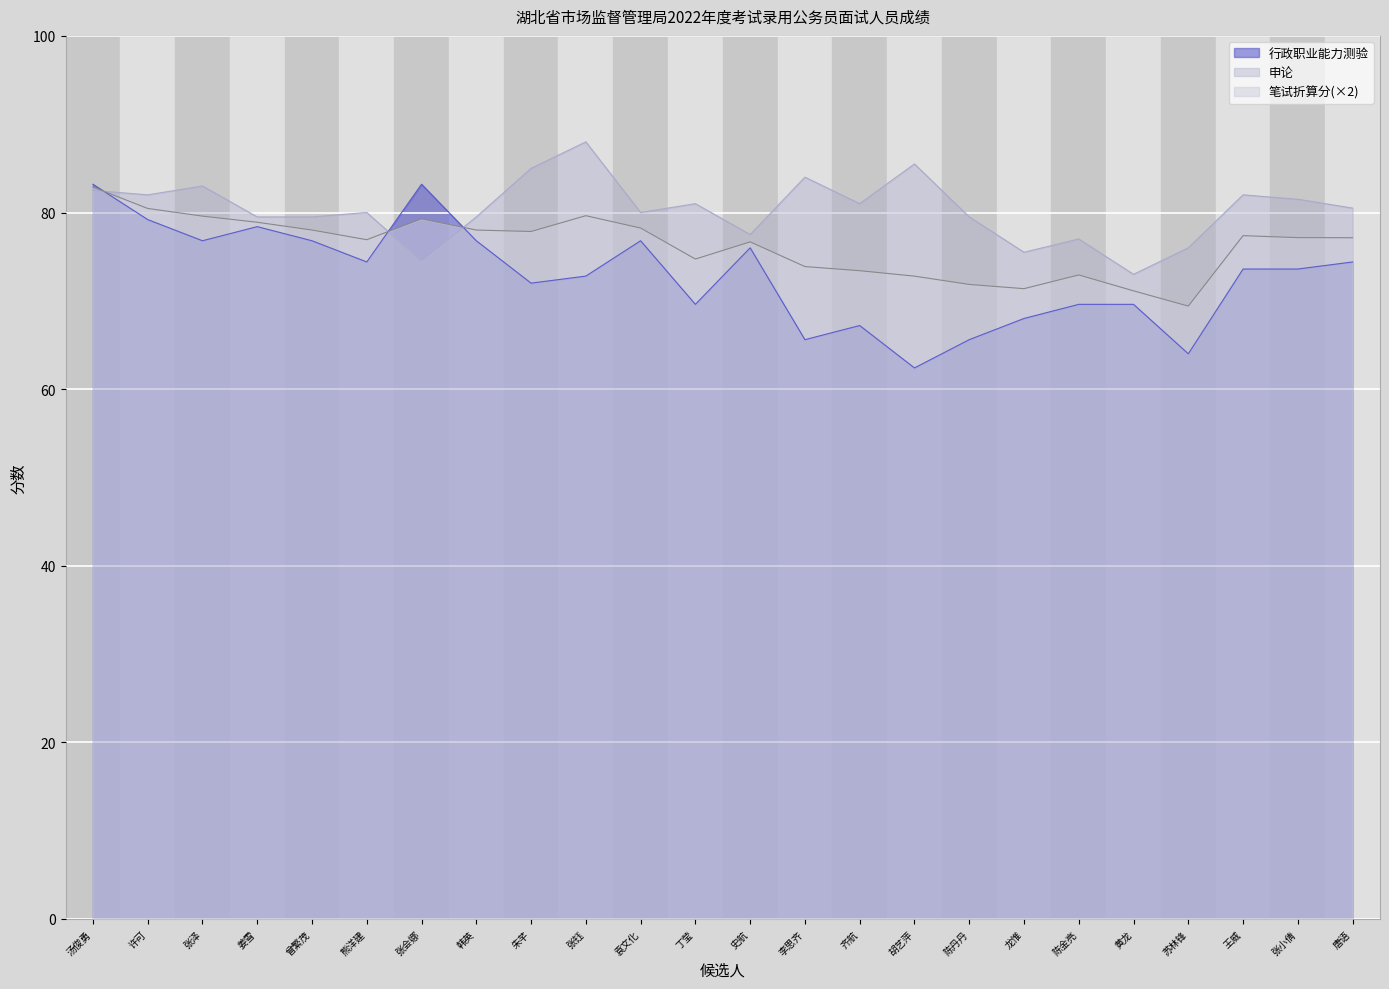

At which category does the chart reach its minimum across all series?

胡艺萍